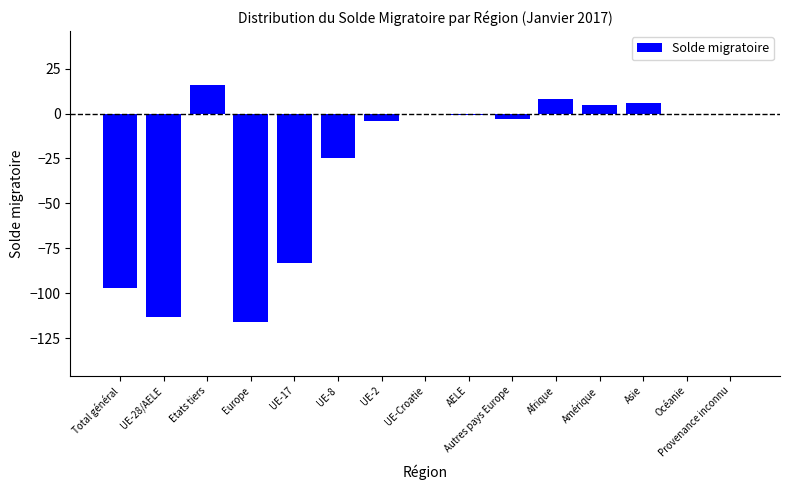

How many values exceed -1?

7